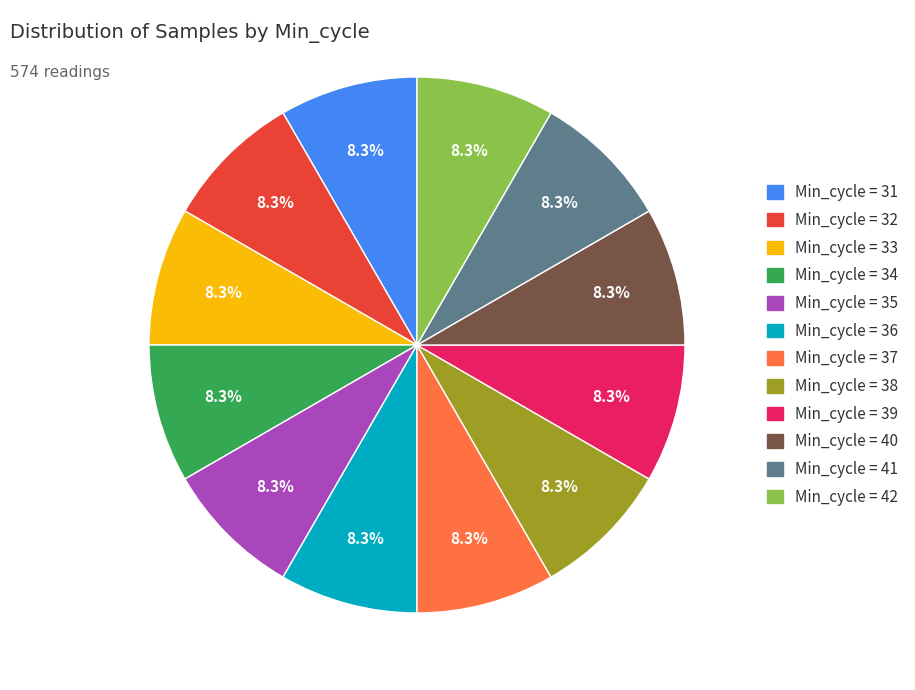

Does any single category account for the majority?

No